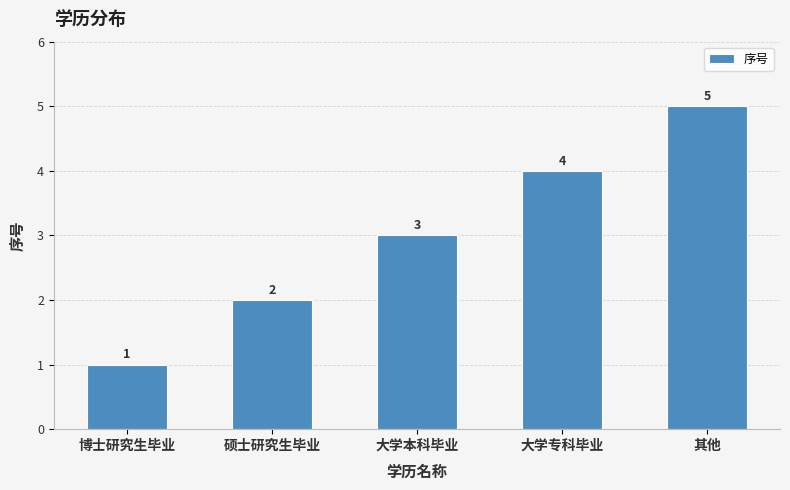

Which has a higher value, 大学本科毕业 or 硕士研究生毕业?

大学本科毕业